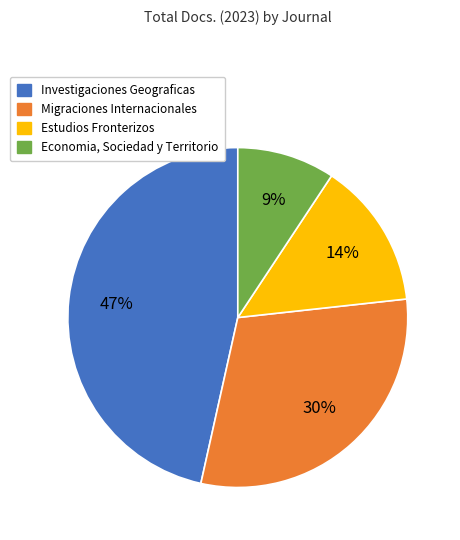

Is there a majority slice in this chart?

No